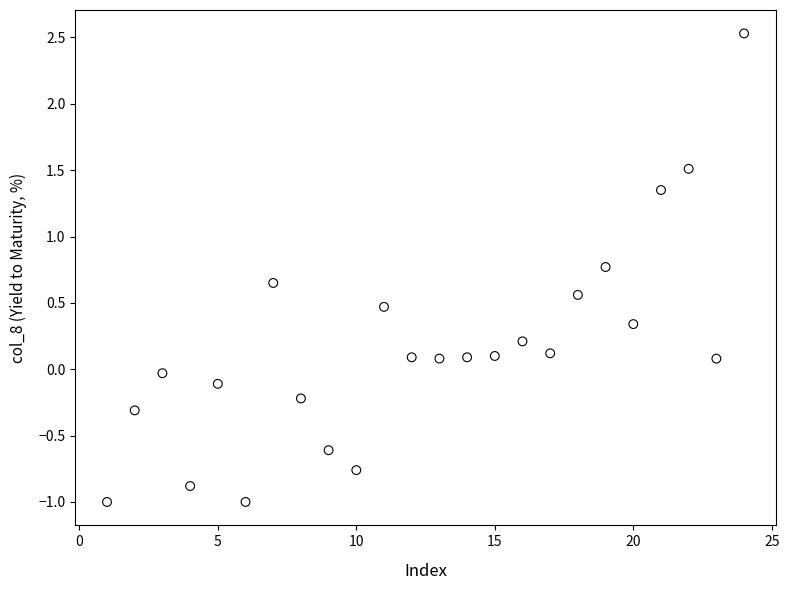

What is the range of Y values (max minus min)?

3.5